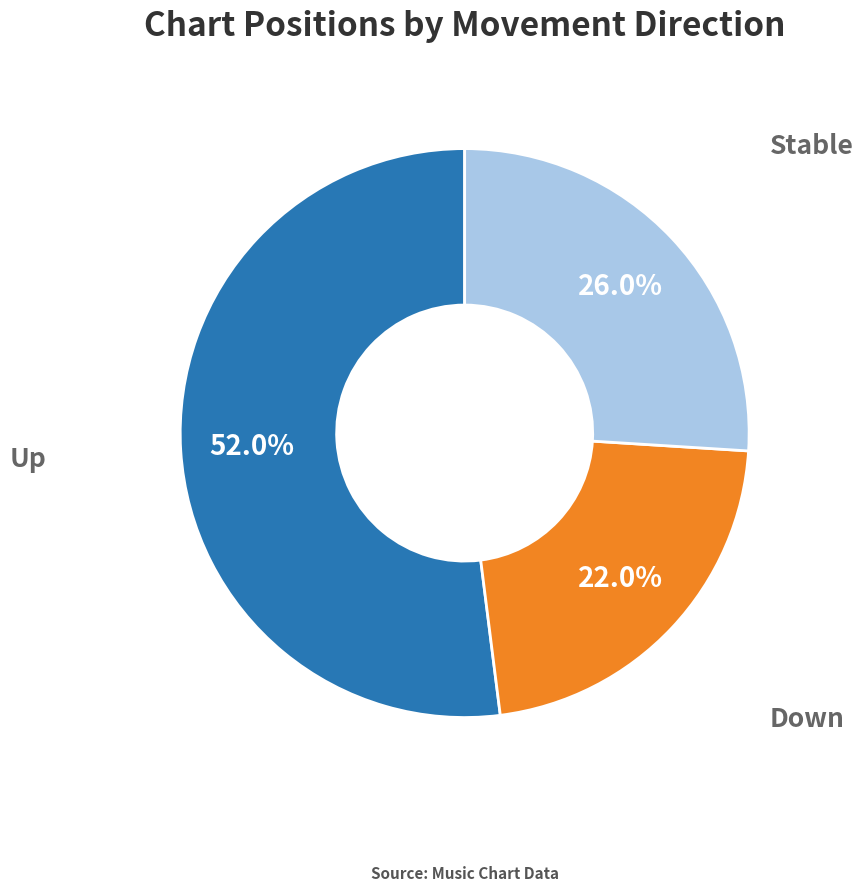

How many slices are in this pie chart?

3